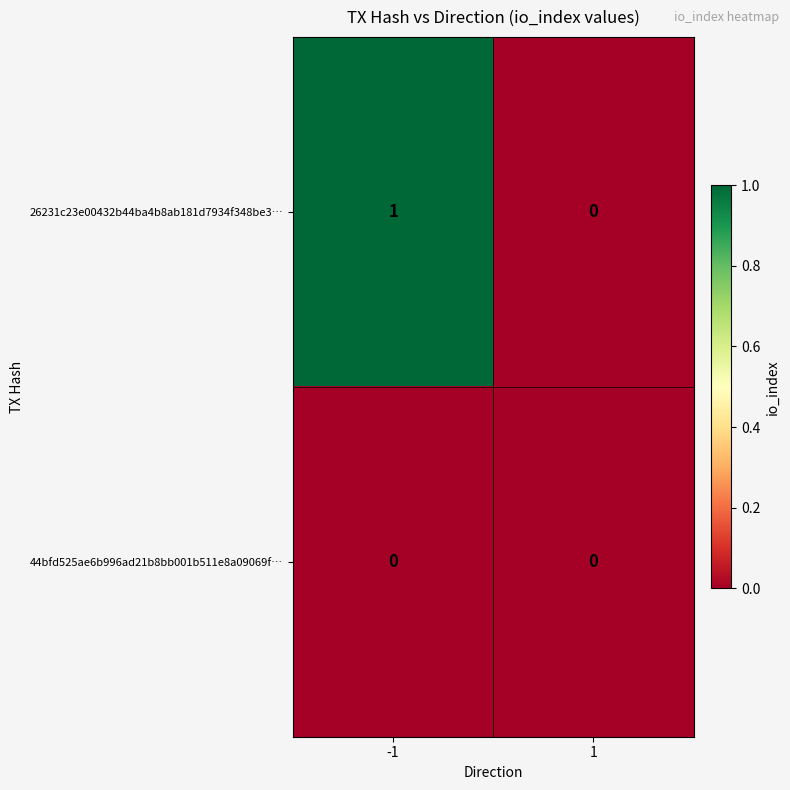

List the series in order of their overall mean, lowest first.

44bfd525ae6b996ad21b8bb001b511e8a09069f…, 26231c23e00432b44ba4b8ab181d7934f348be3…